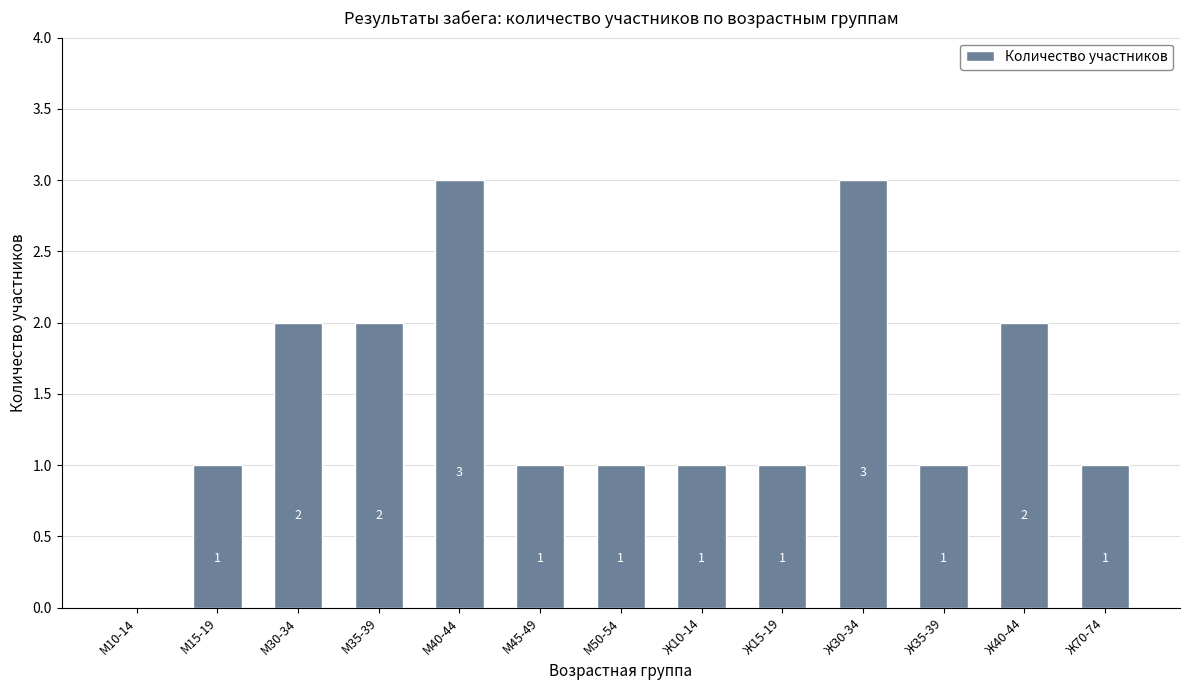

What value does the data have at М30-34?

2